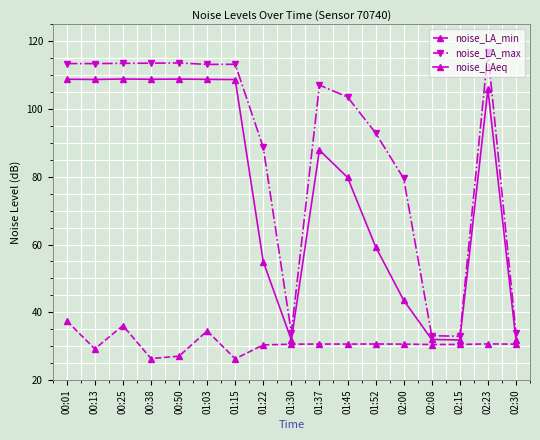

At which category does noise_LA_min reach its first local valley?

00:13